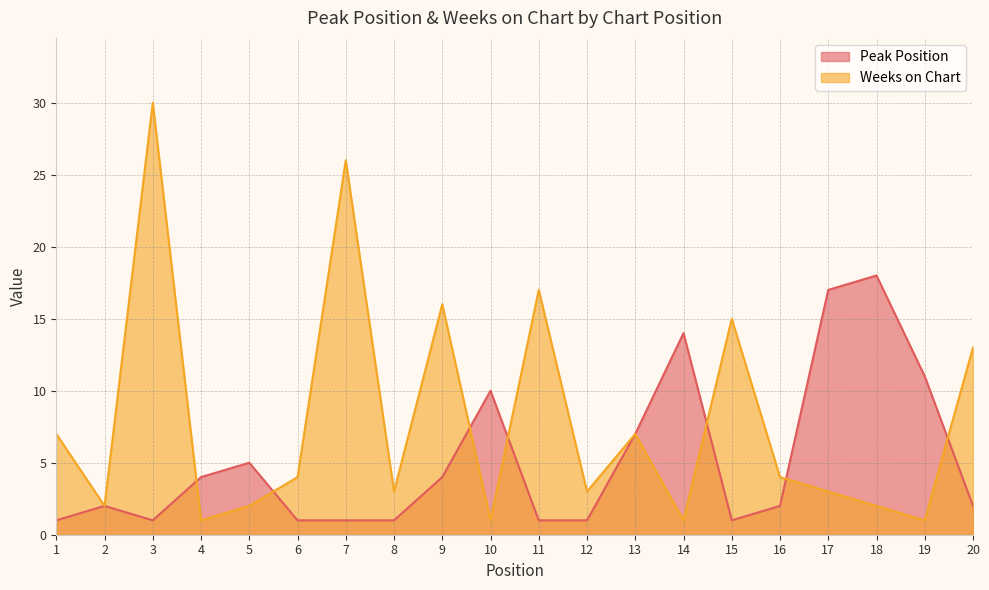

Where is the first local minimum for Peak Position?

3